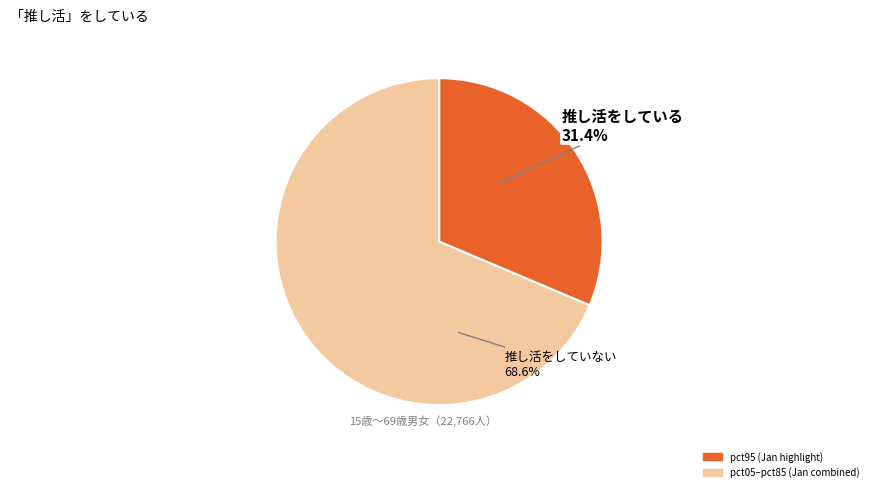

Is there a majority slice in this chart?

Yes